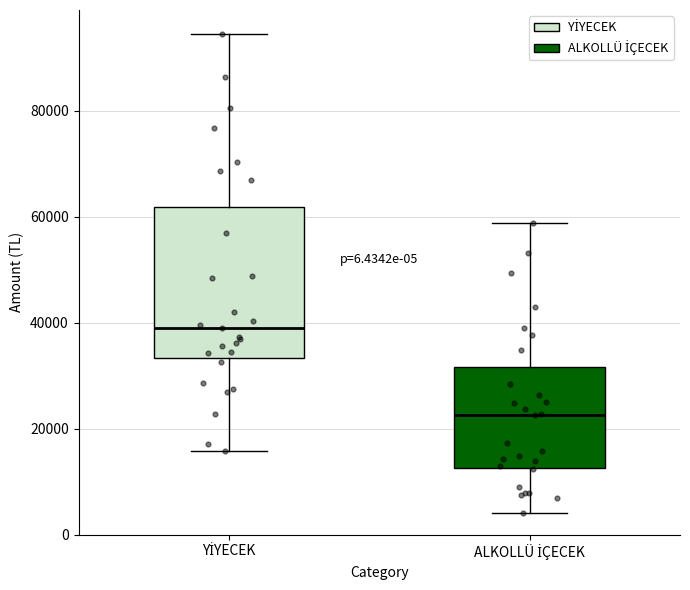

Which box's median line is the lowest?

ALKOLLÜ İÇECEK